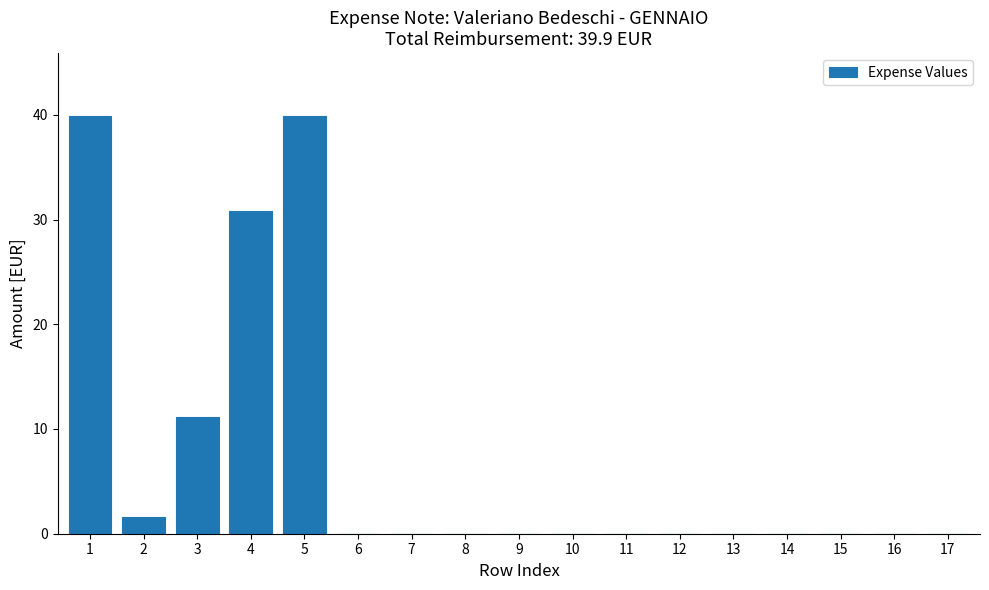

Reading left to right, transcribe all the data shown in this chart.

1=39.9	2=1.6	3=11.1	4=30.9	5=39.9	6=0.0	7=0.0	8=0.0	9=0.0	10=0.0	11=0.0	12=0.0	13=0.0	14=0.0	15=0.0	16=0.0	17=0.0